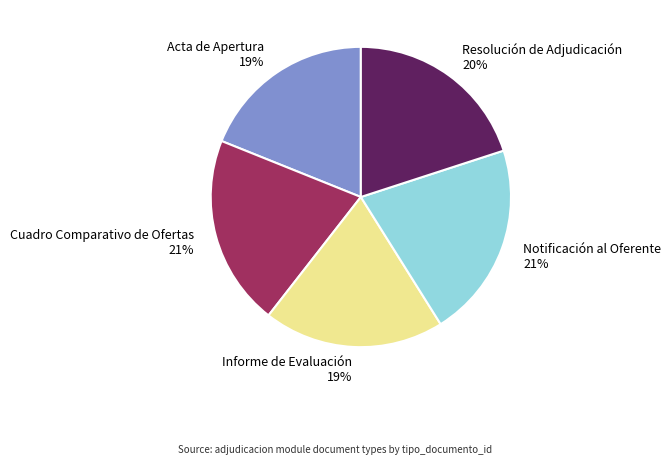

To the nearest percent, what is the combined percentage of Cuadro Comparativo de Ofertas 21% and Notificación al Oferente 21%?

42%